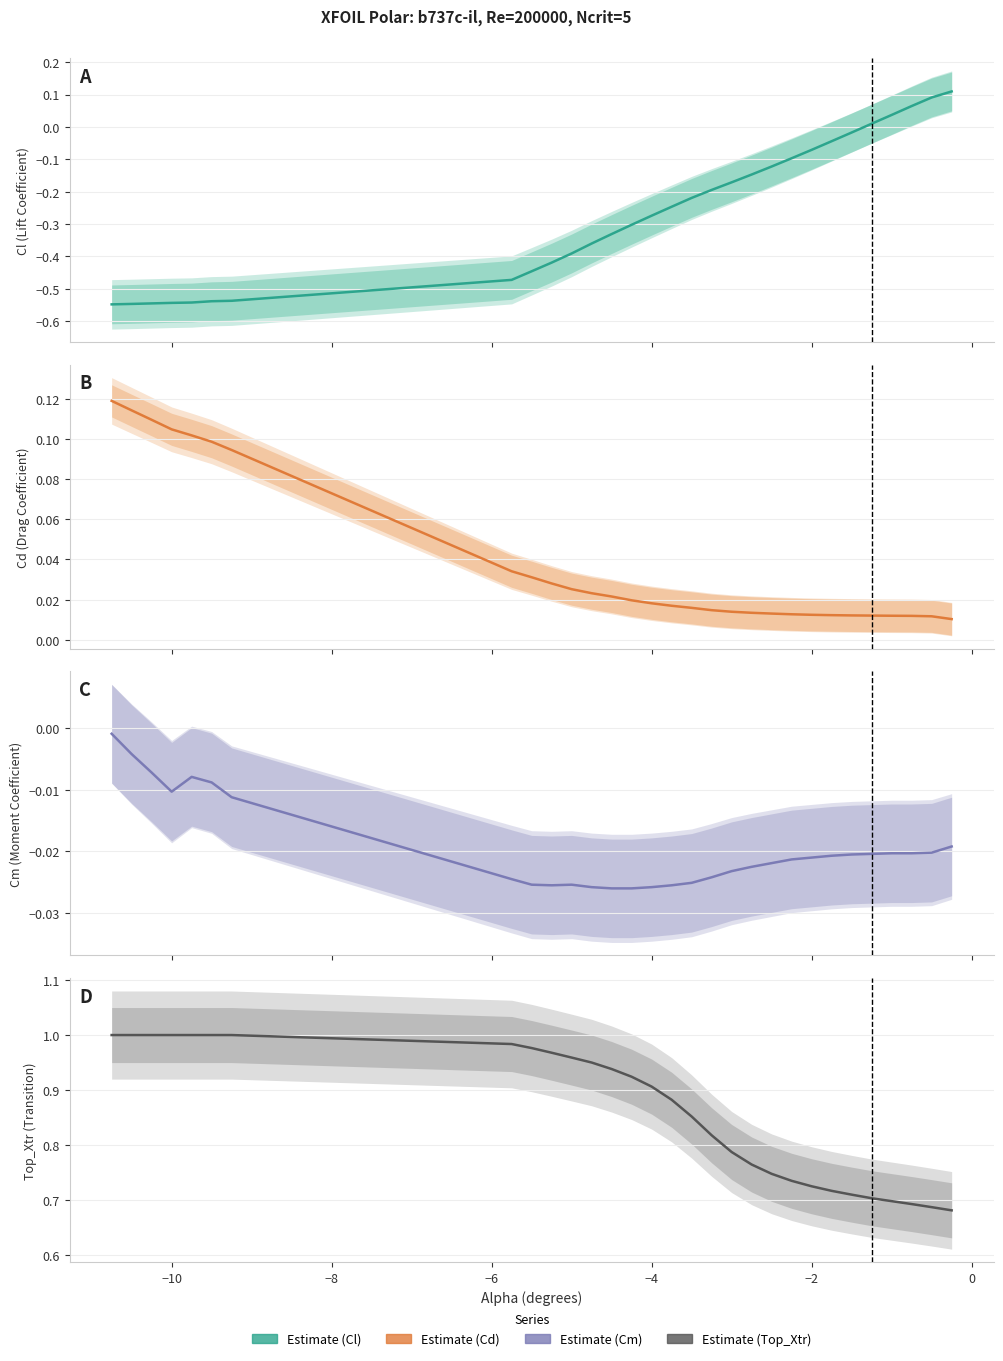

Does the chart have visible grid lines?

Yes